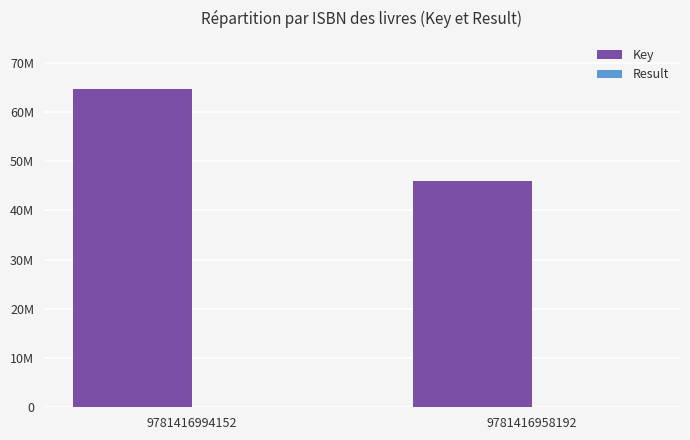

Are the bars grouped side by side (vs. stacked)?

Yes